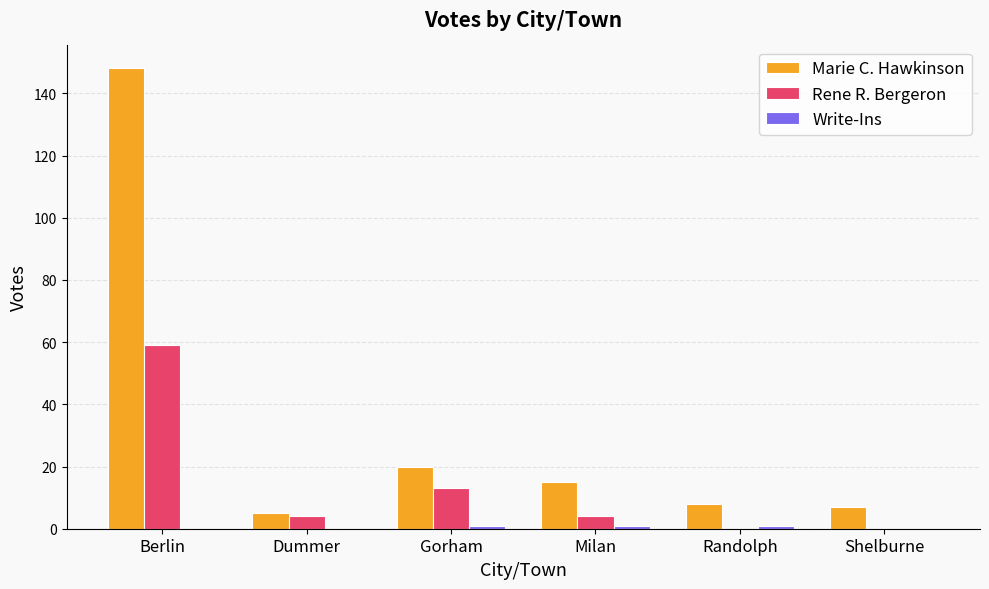

What is the sum of all Rene R. Bergeron values?

80